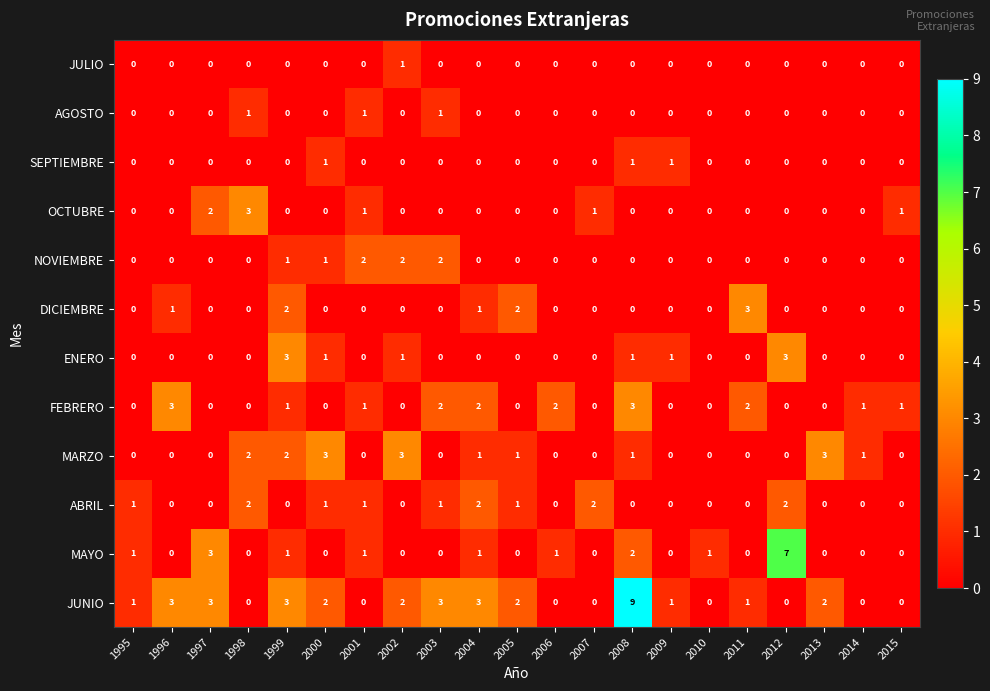

The JULIO series shows 1 at 1997. True or false?

False